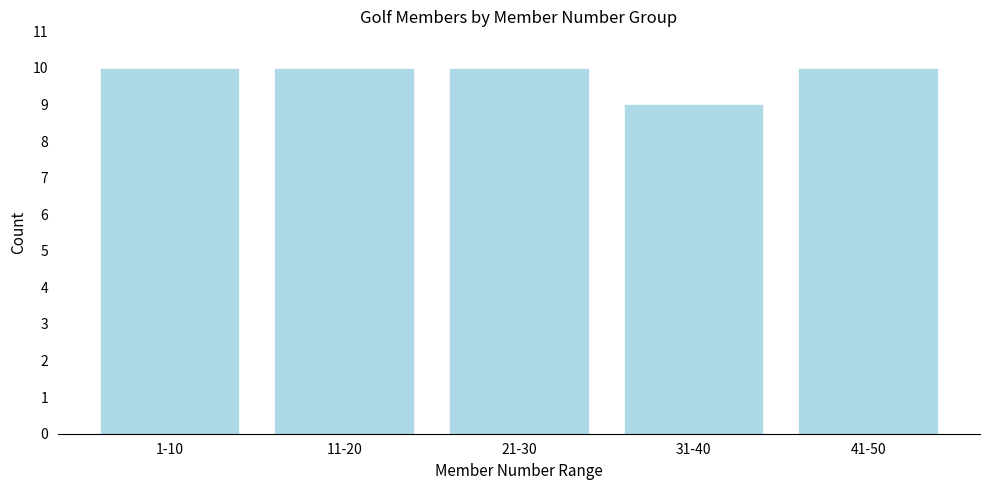

Reading left to right, list all the values displayed in this chart.

1-10=10	11-20=10	21-30=10	31-40=9	41-50=10